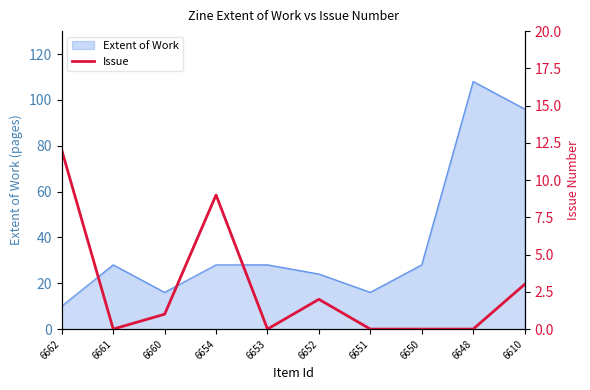

At which category does the chart reach its minimum across all series?

6661